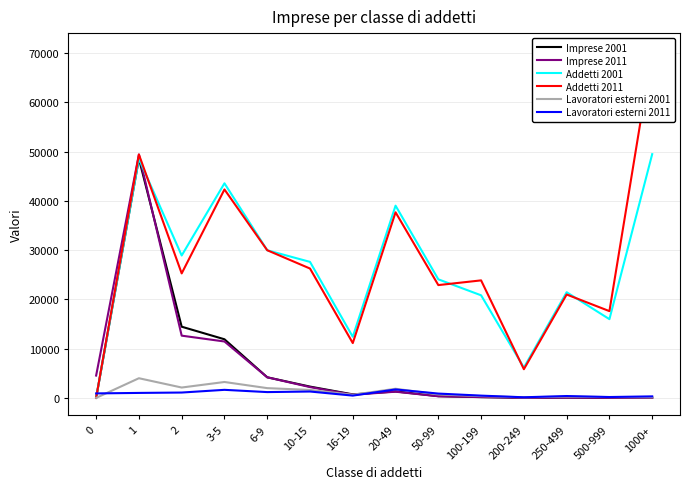

The value of Addetti 2011 at 20-49 is 50944. True or false?

False